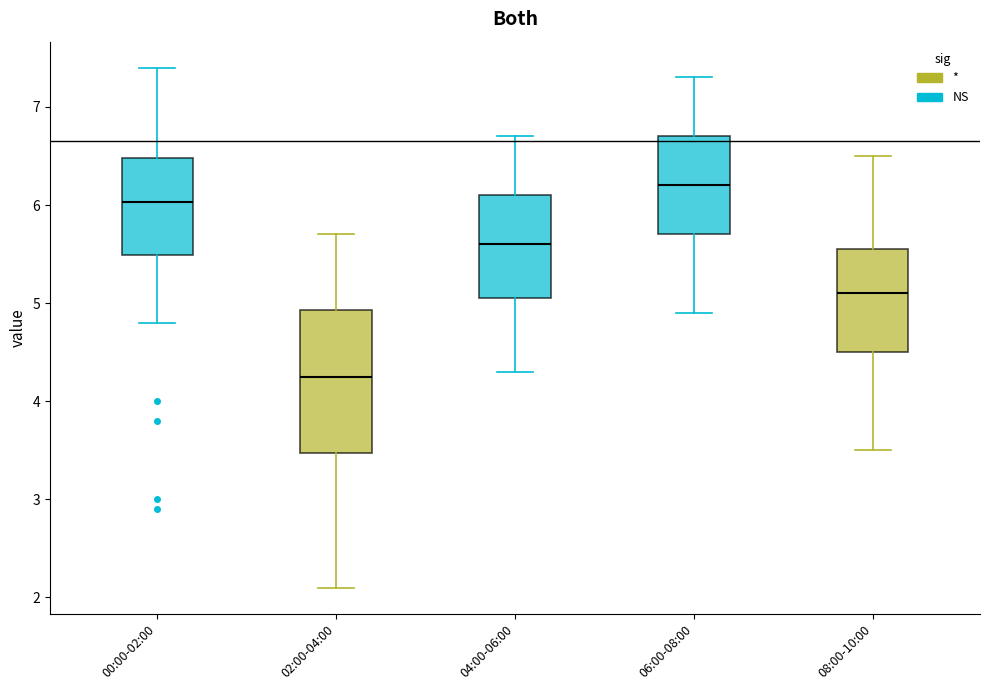

Where does the lower whisker of the box for 04:00-06:00 end on the y-axis? The values are not printed on the chart, so give them approximately, as read against the axis.

4.3